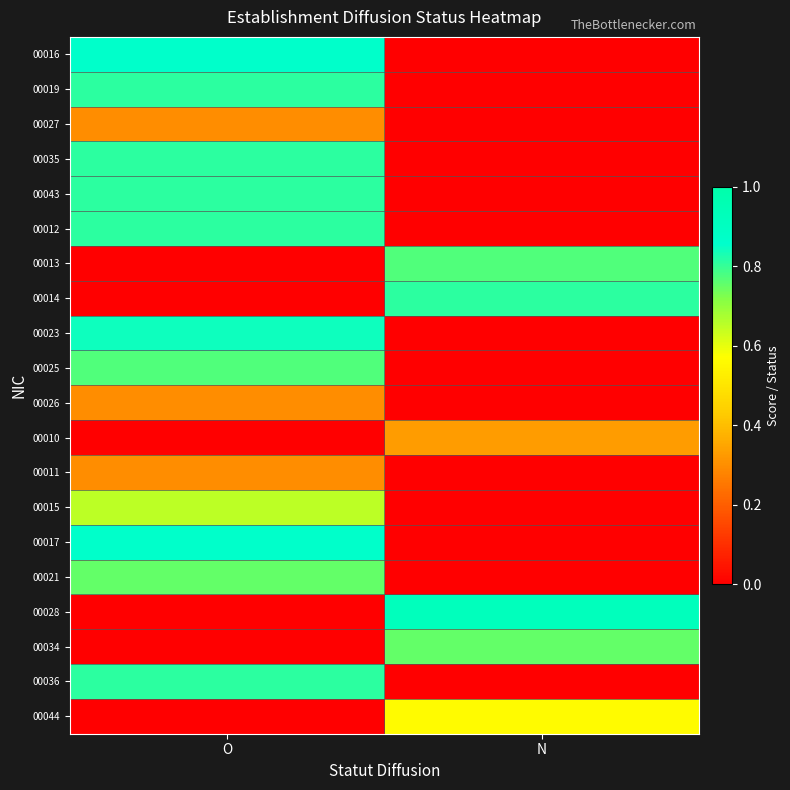

List the series in order of their peak value, lowest first.

00027, 00026, 00011, 00010, 00044, 00015, 00021, 00034, 00013, 00025, 00019, 00035, 00043, 00012, 00014, 00036, 00023, 00016, 00017, 00028